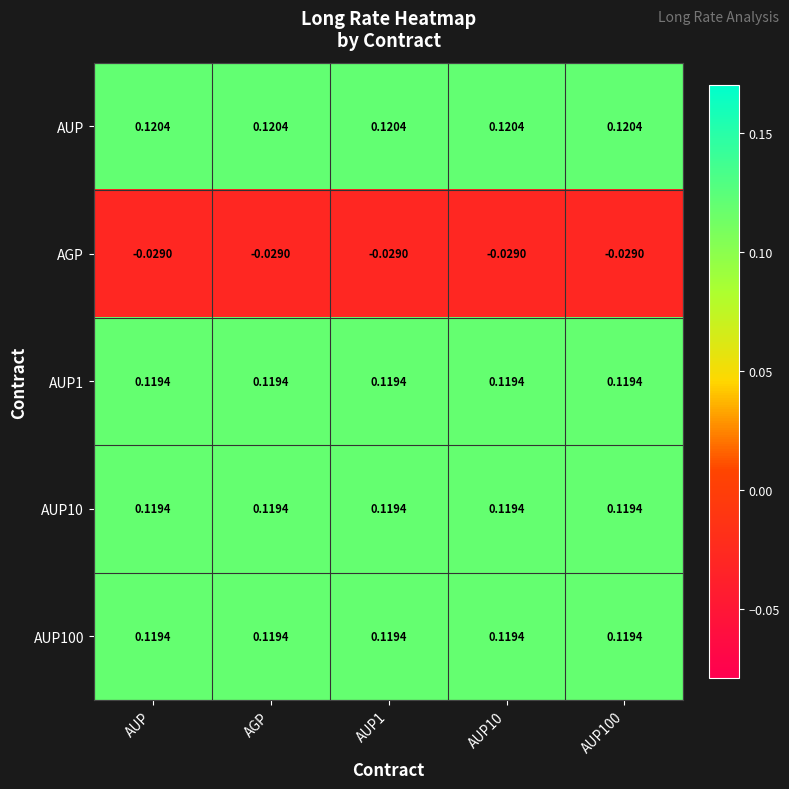

Which series has the largest total across all categories?

AUP